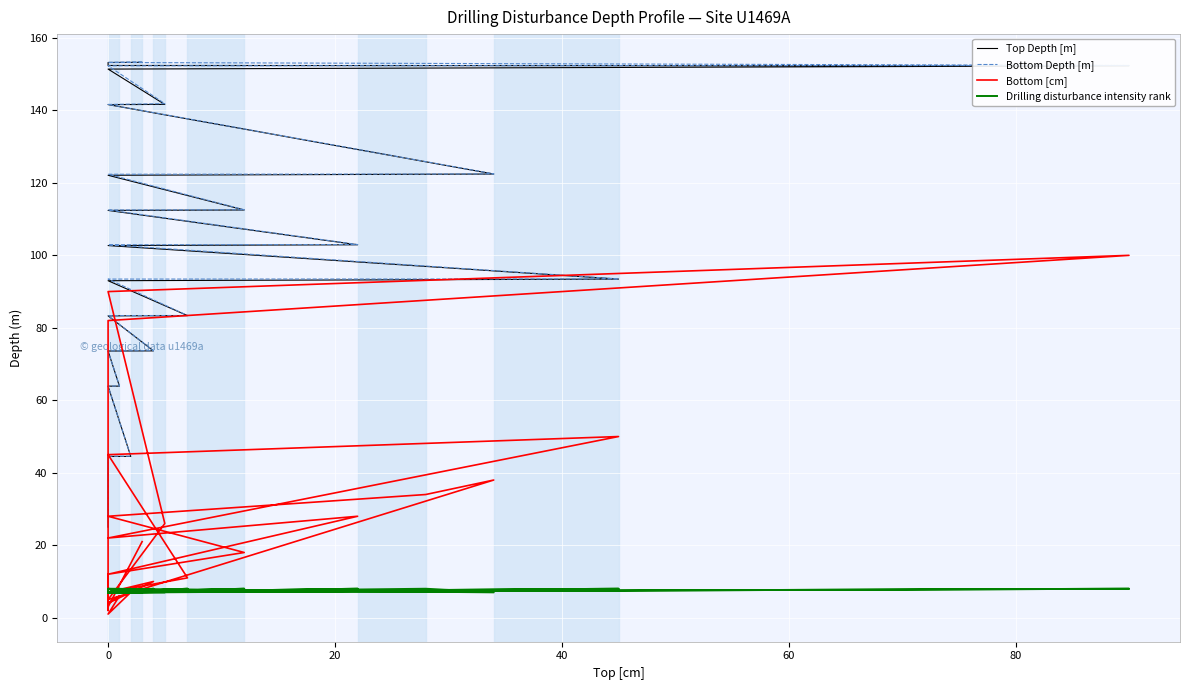

True or false: Drilling disturbance intensity rank and Bottom Depth [m] intersect in this chart.

False